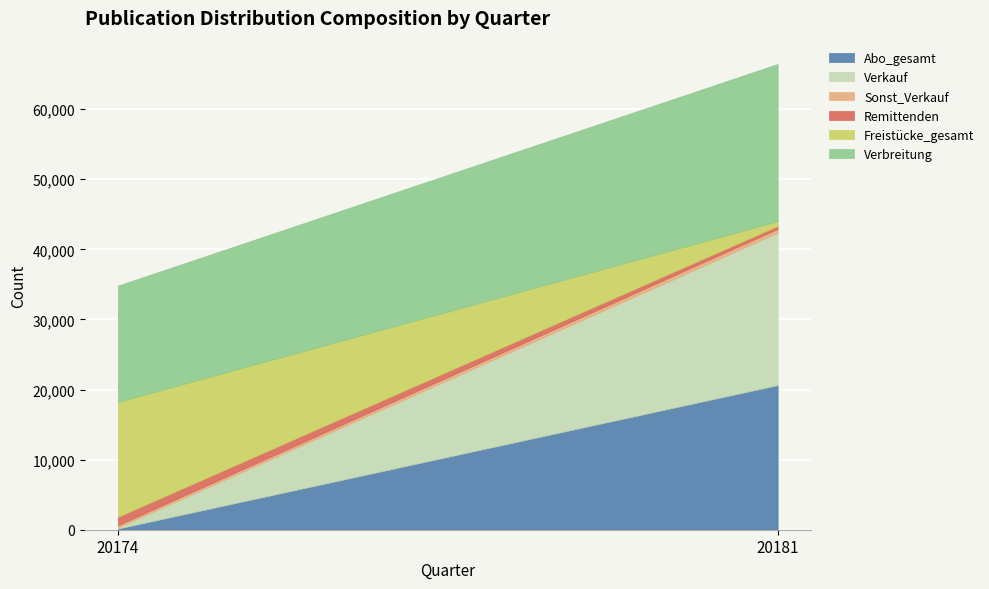

How many Sonst_Verkauf values are between 310 and 545?

2